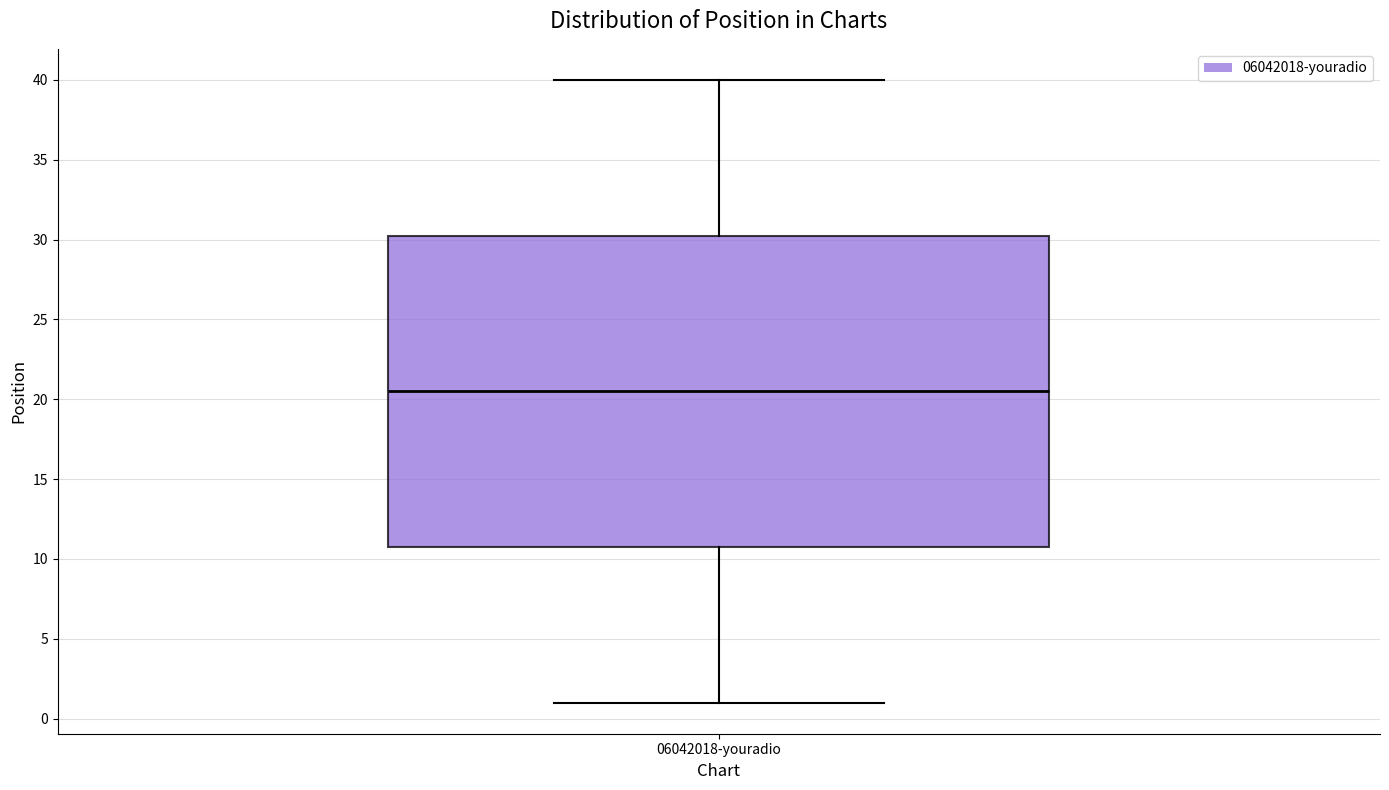

Transcribe this box plot: give where the median line is, the range the box spans, and where the two whiskers end, as read against the y-axis. The values are not printed on the chart, so give them approximately, as read against the axis.

median 20.5, box 11.0 to 30.5, whiskers 1.0 to 40.0